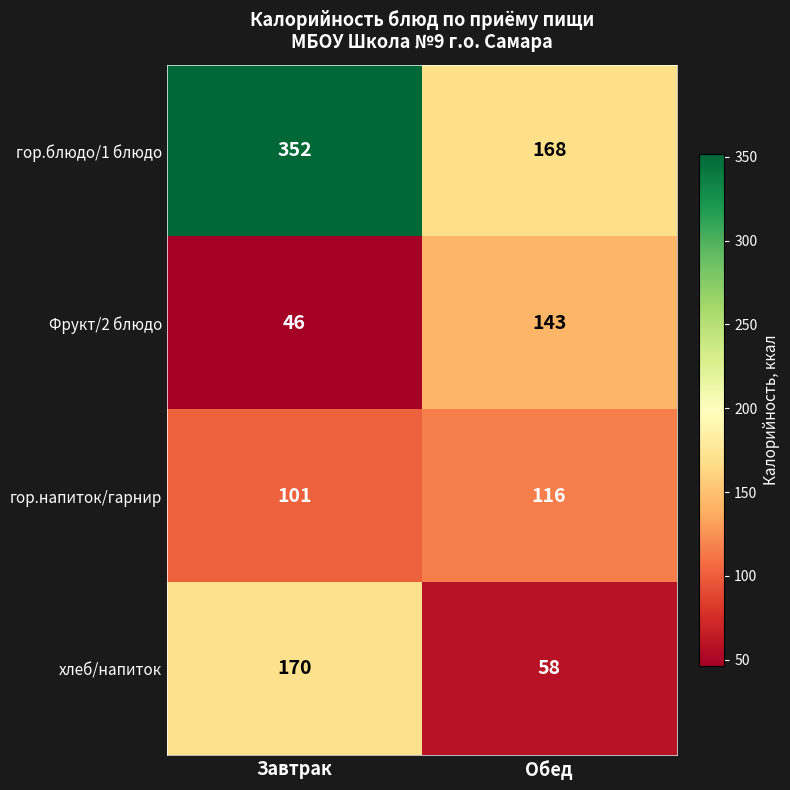

At Завтрак, list the series in order from smallest to largest.

Фрукт/2 блюдо, гор.напиток/гарнир, хлеб/напиток, гор.блюдо/1 блюдо